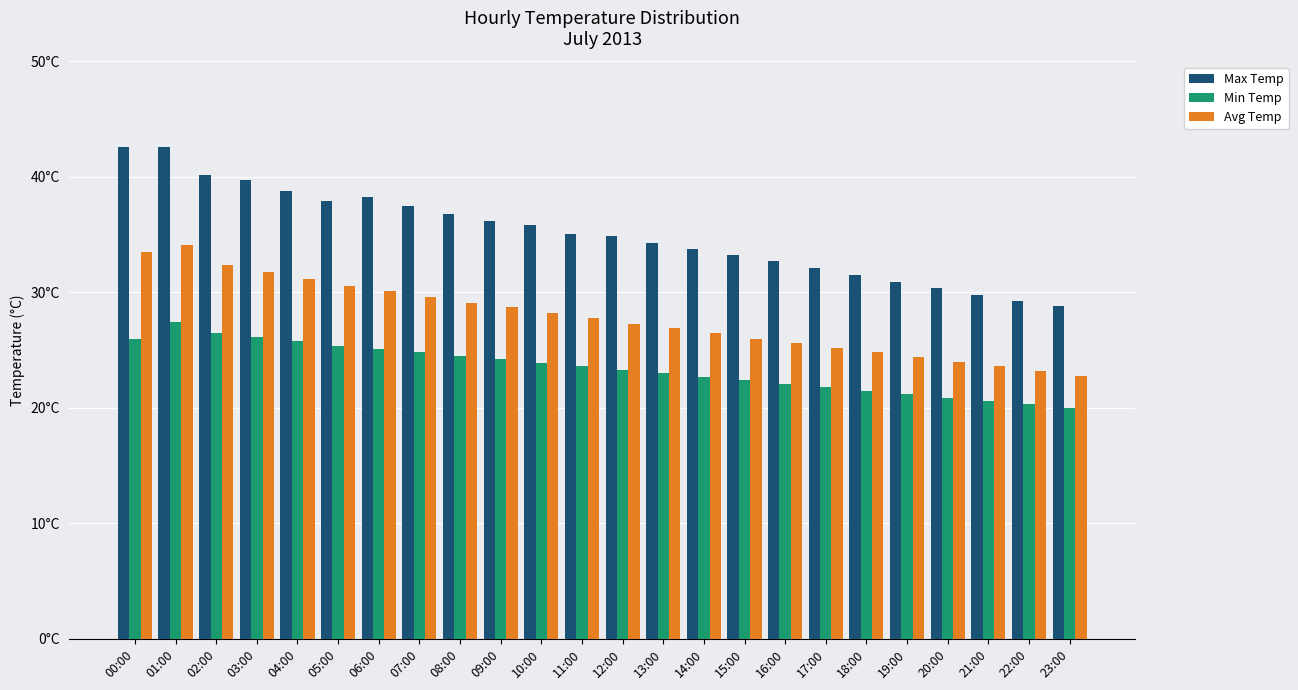

Does the chart contain stacked bars?

No